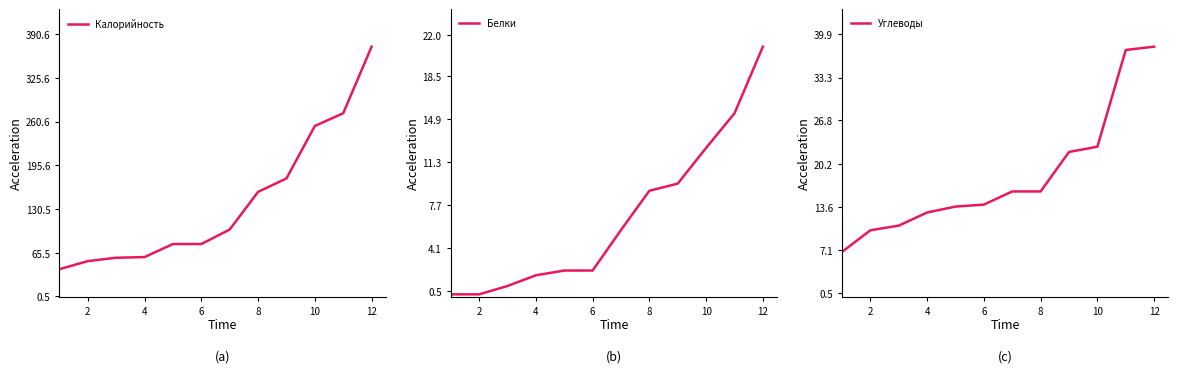

Which series has the largest total across all categories?

Калорийность